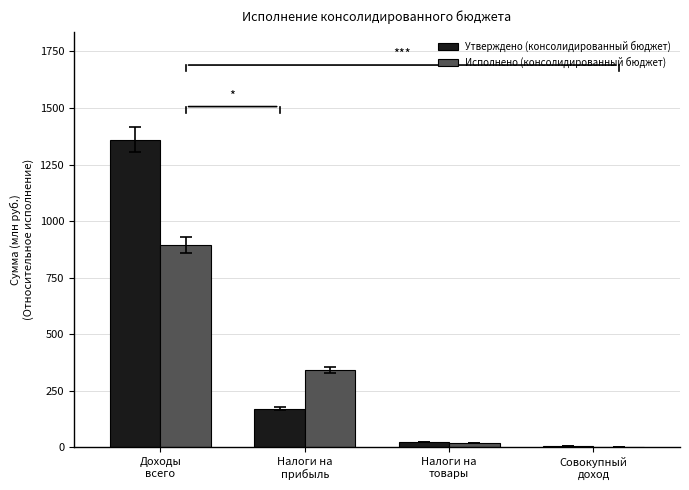

Are the bars horizontal?

No